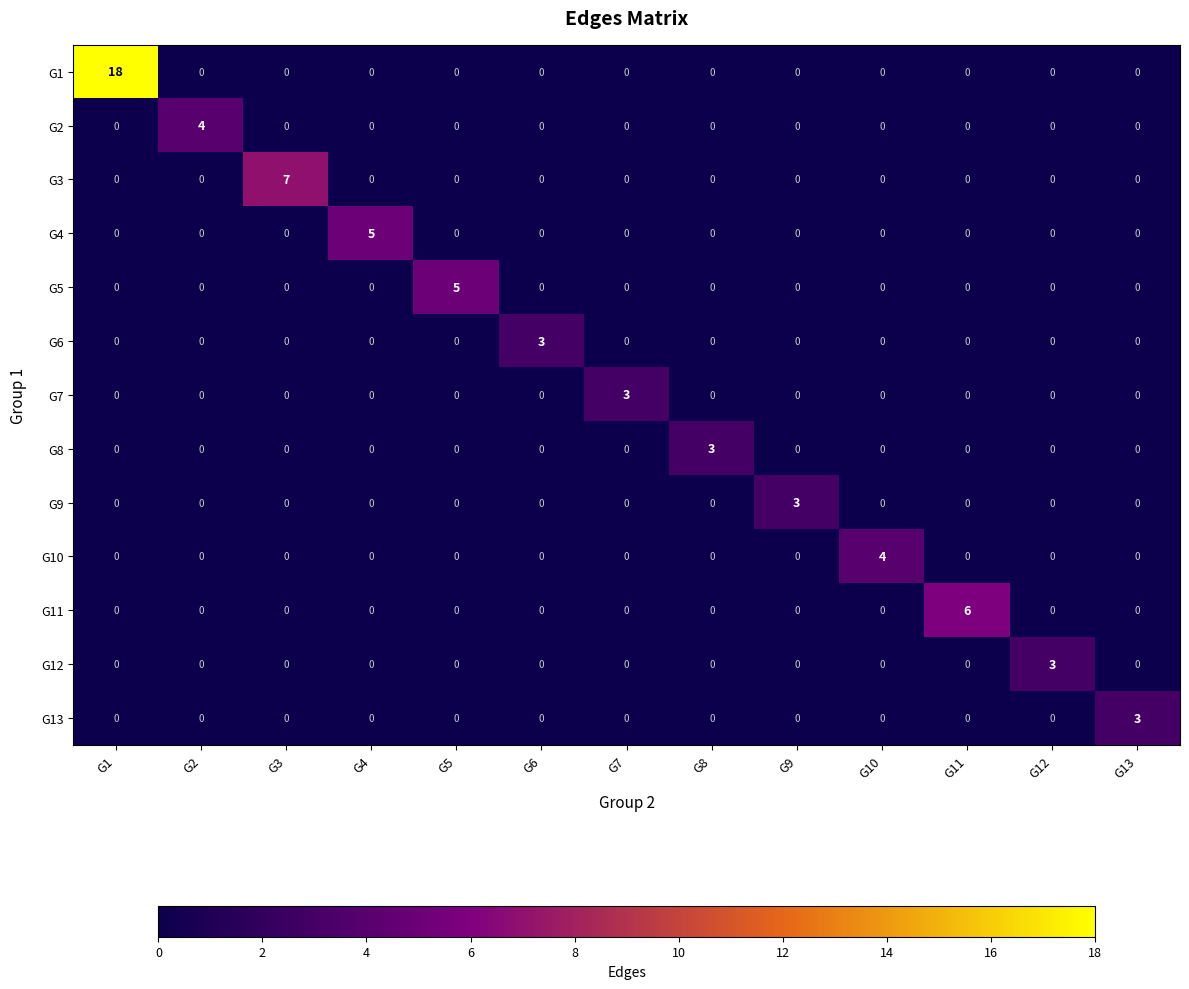

What value does the G6 series have at G6?

3